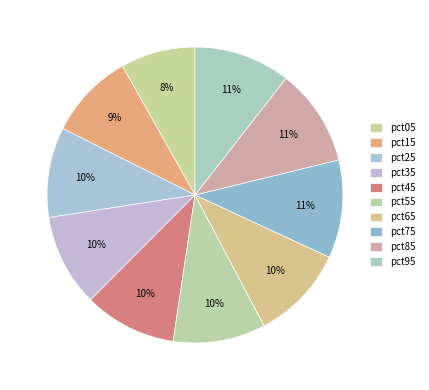

Is it true that pct65 is 4% of the pie?

False